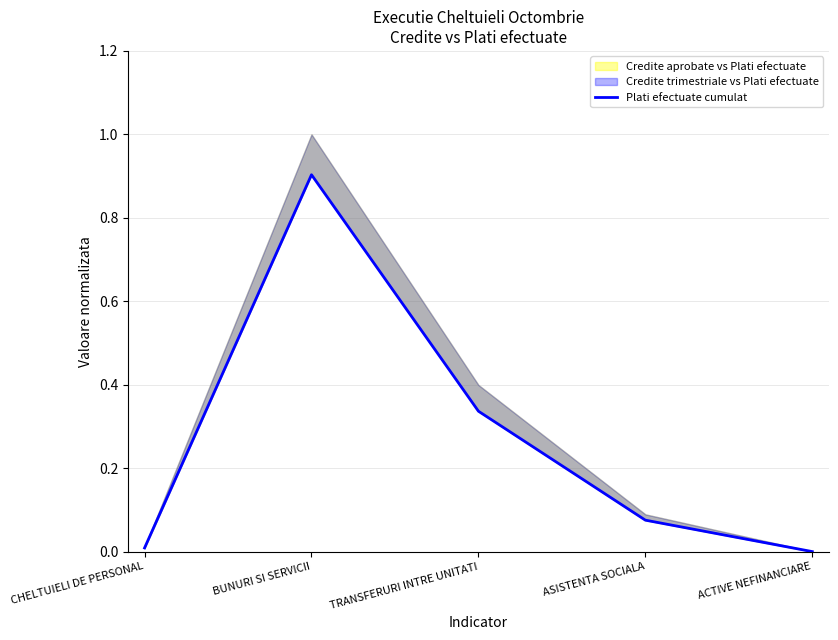

Between TRANSFERURI INTRE UNITATI and CHELTUIELI DE PERSONAL, which is larger?

TRANSFERURI INTRE UNITATI